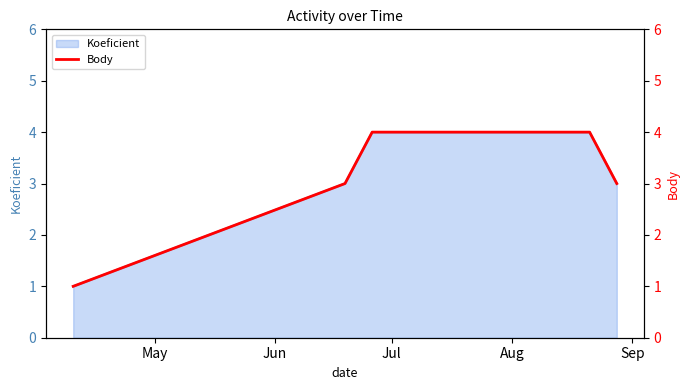

What is the highest value of the Koeficient series?

4